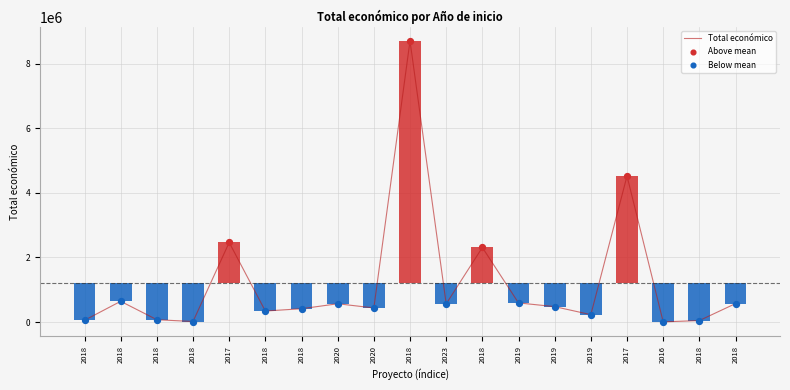

Between 2018 and 2018, which is larger?

2018